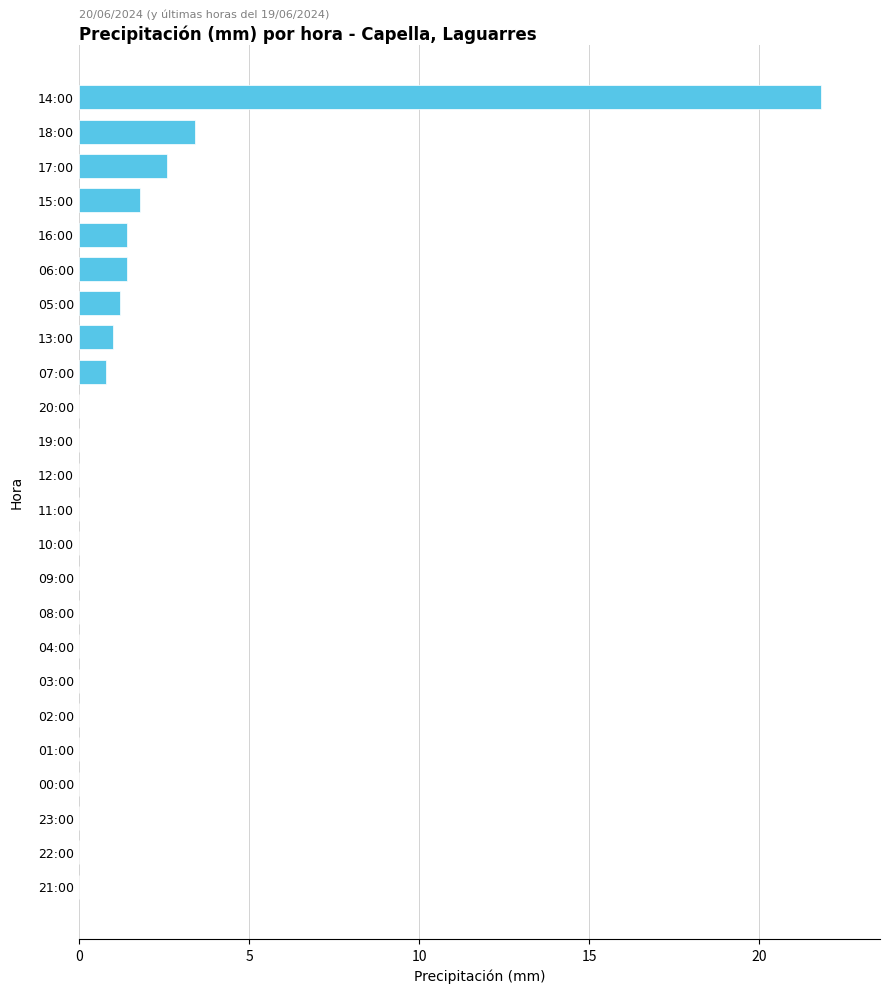

The value at 10:00 is -13.5. True or false?

False